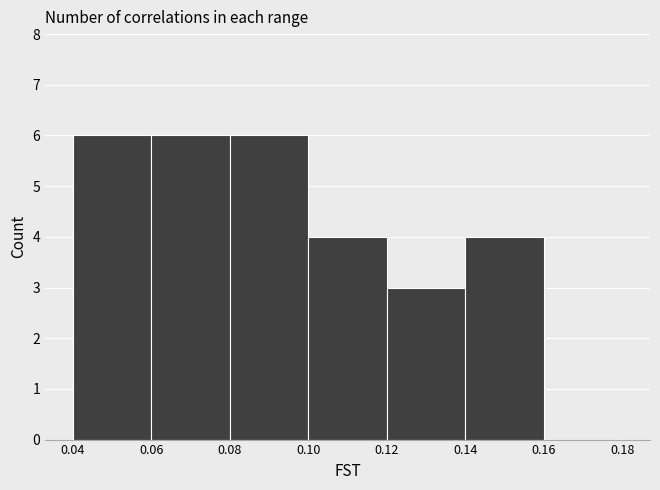

Reading left to right, transcribe this chart: for each bar, give the range it covers on the x-axis and its height. The values are not printed on the chart, so give them approximately, as read against the axis.

0.04 to 0.06: 6
0.06 to 0.08: 6
0.08 to 0.10: 6
0.10 to 0.12: 4
0.12 to 0.14: 3
0.14 to 0.16: 4
0.16 to 0.18: 0